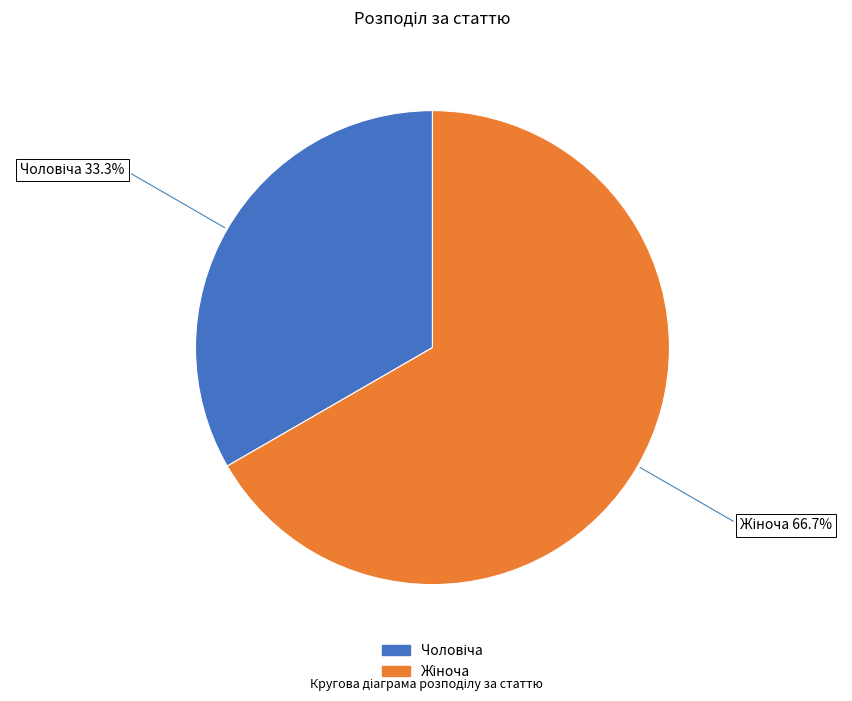

Is there a majority slice in this chart?

Yes